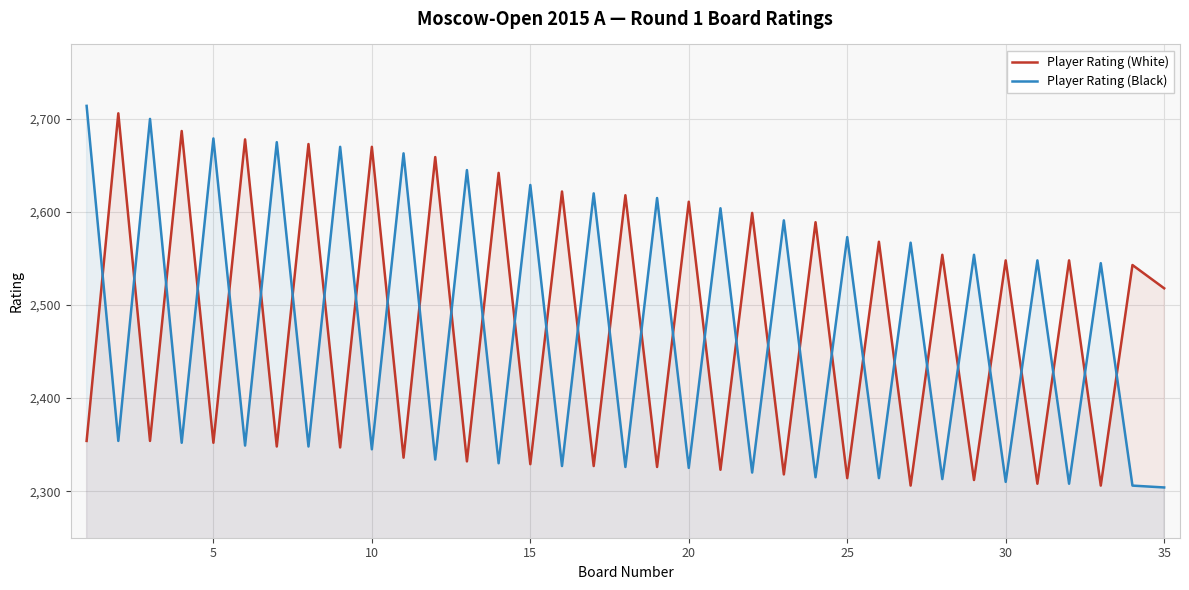

What is the difference between the maximum and minimum values in the Player Rating (White) series?

400